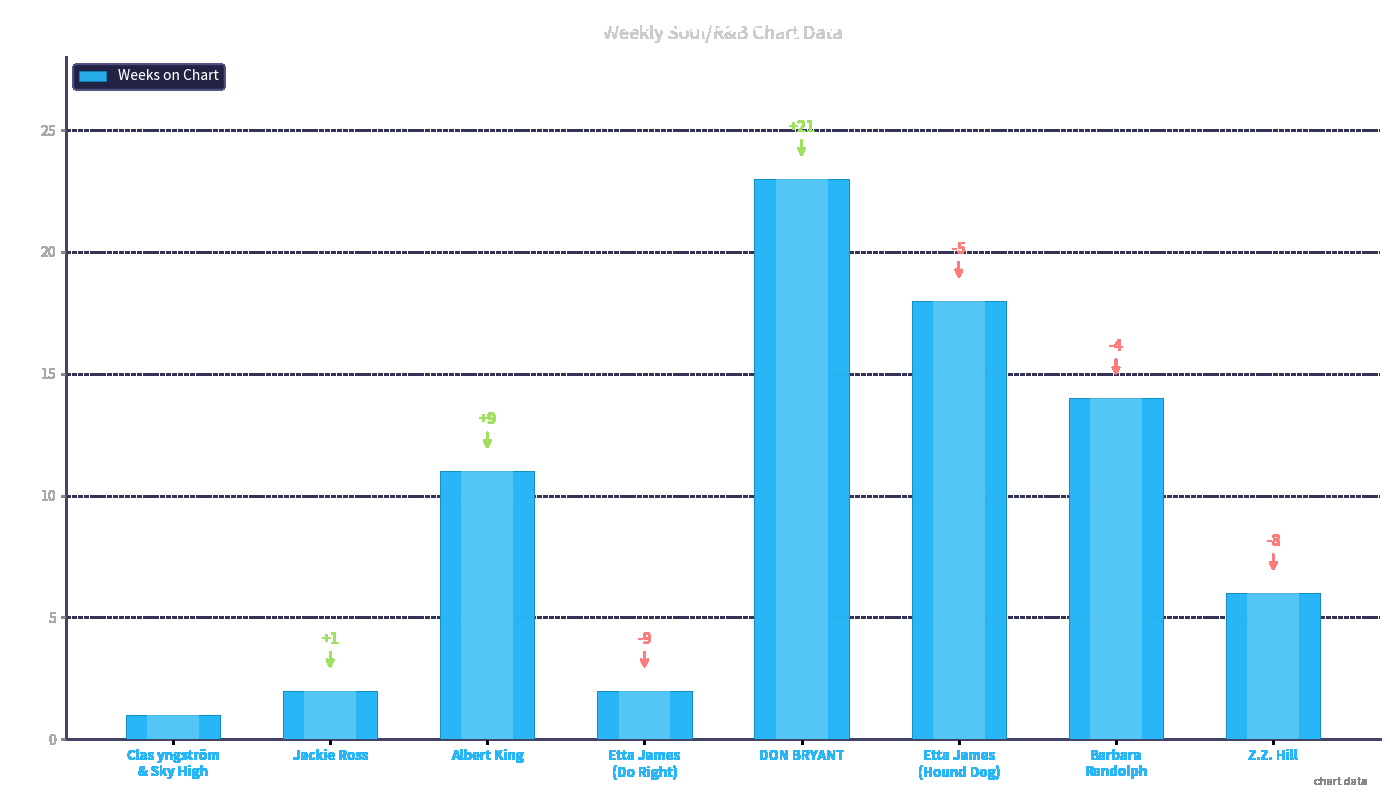

Reading left to right, transcribe all the data shown in this chart.

Clas yngström
& Sky High=1	Jackie Ross=2	Albert King=11	Etta James
(Do Right)=2	DON BRYANT=23	Etta James
(Hound Dog)=18	Barbara
Randolph=14	Z.Z. Hill=6